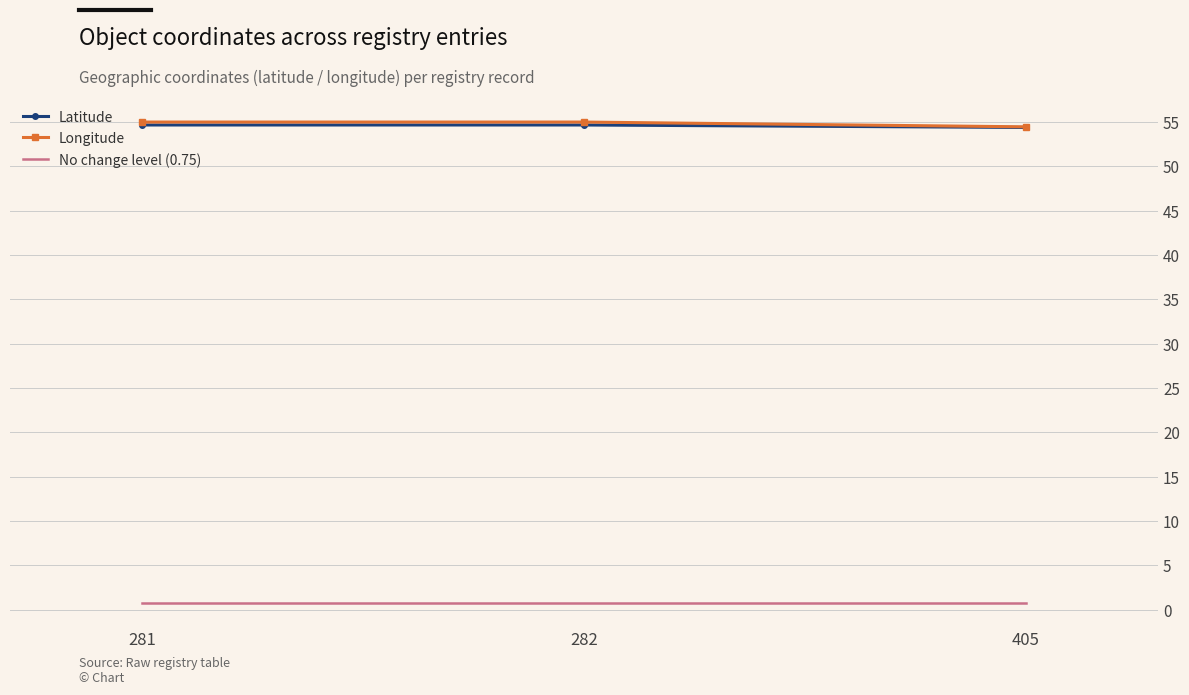

What is the total value across all series at 405?

109.6